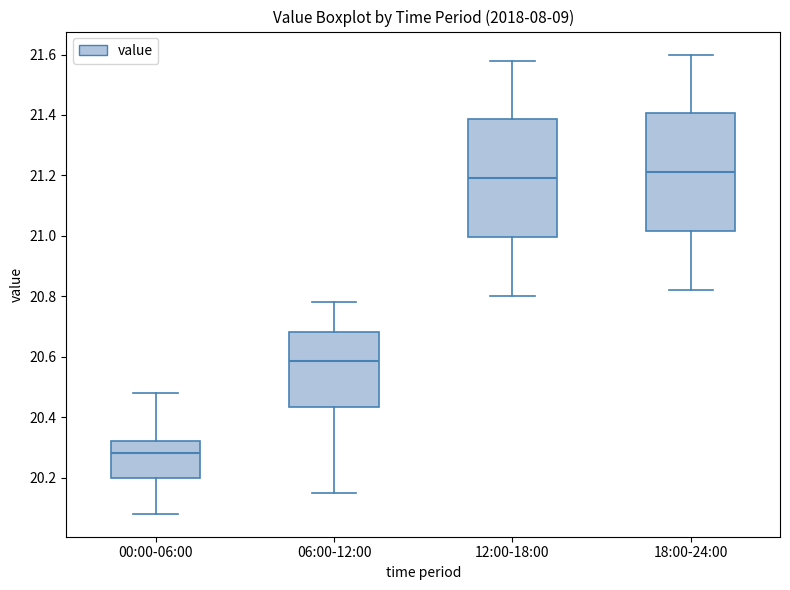

Reading left to right, transcribe this box plot: for each box, give where its median line is, the range the box spans, and where its two whiskers end, as read against the y-axis. The values are not printed on the chart, so give them approximately, as read against the axis.

00:00-06:00: median 20.28, box 20.20 to 20.32, whiskers 20.08 to 20.48
06:00-12:00: median 20.58, box 20.44 to 20.68, whiskers 20.16 to 20.78
12:00-18:00: median 21.20, box 21.00 to 21.38, whiskers 20.80 to 21.58
18:00-24:00: median 21.22, box 21.02 to 21.40, whiskers 20.82 to 21.60